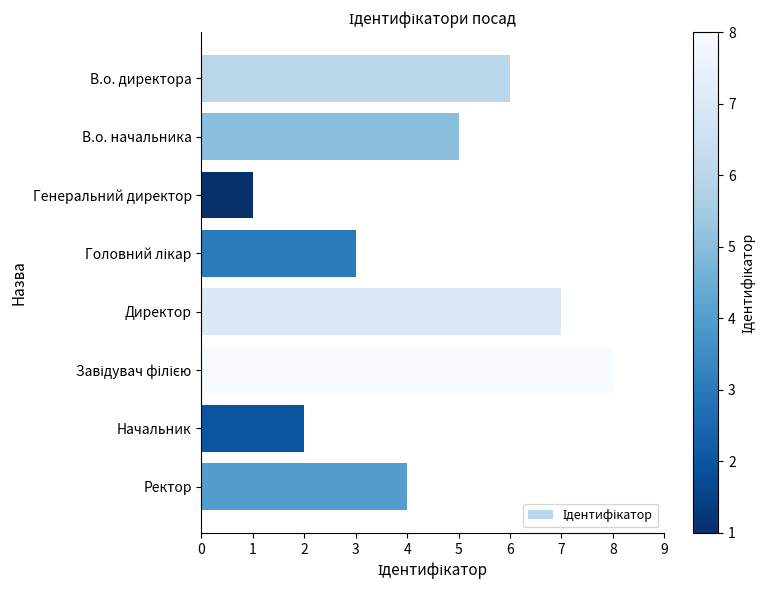

Between Генеральний директор and Ректор, which is larger?

Ректор